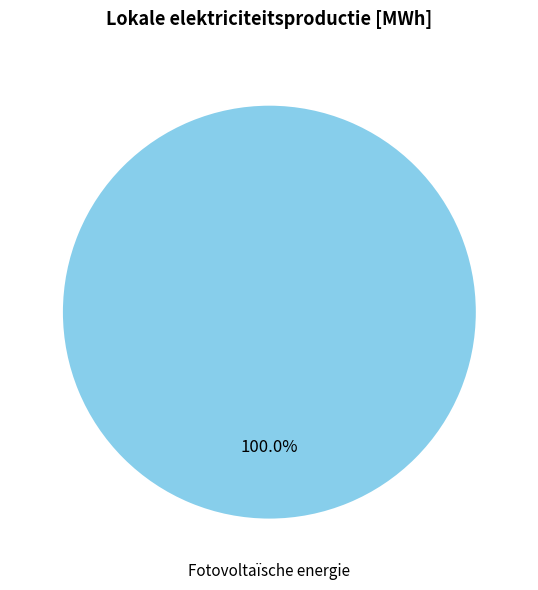

How many segments does this pie chart have?

1